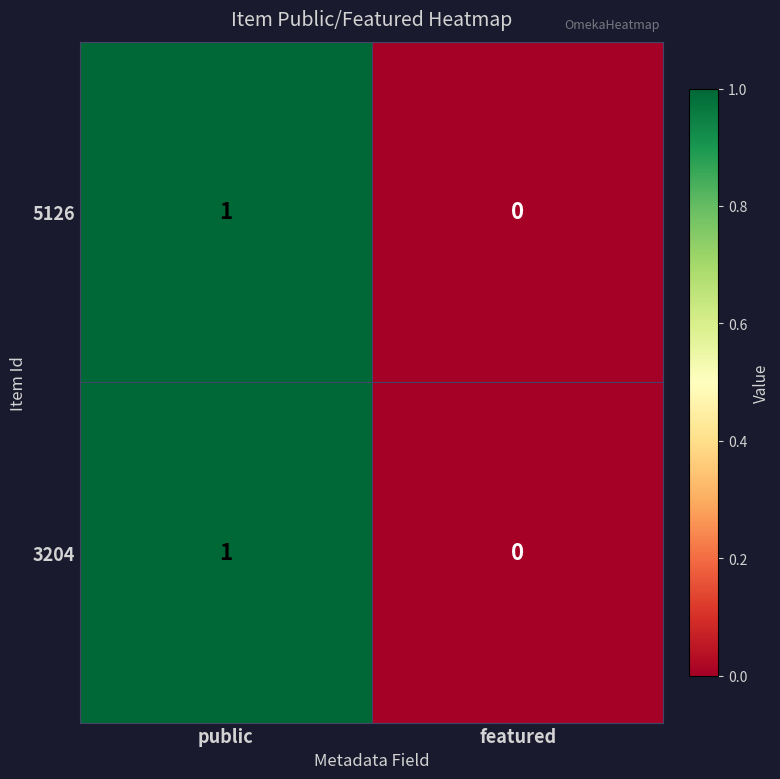

List the labels in order of 5126 value, smallest first.

featured, public